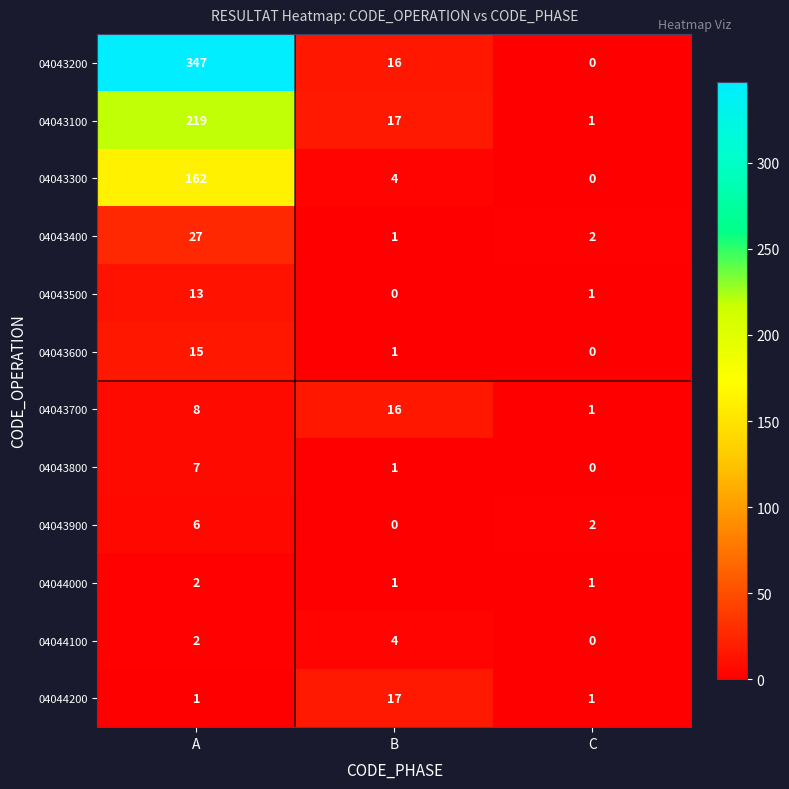

What is the sum of all 04043700 values?

25